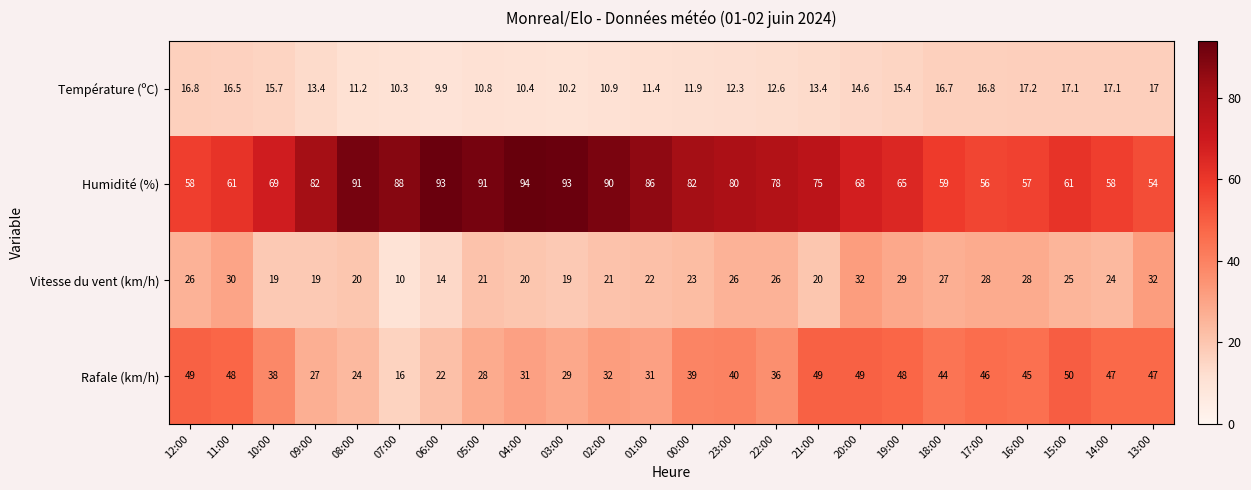

At which category is the sum across all series the highest?

20:00